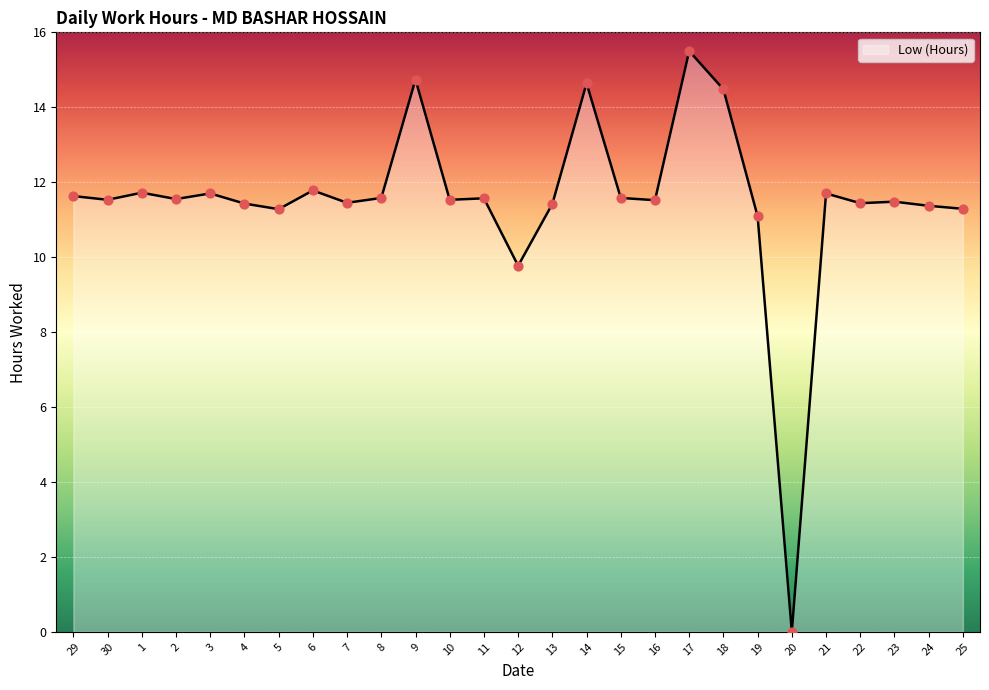

What is the change in value from 30 to 19?

-0.4